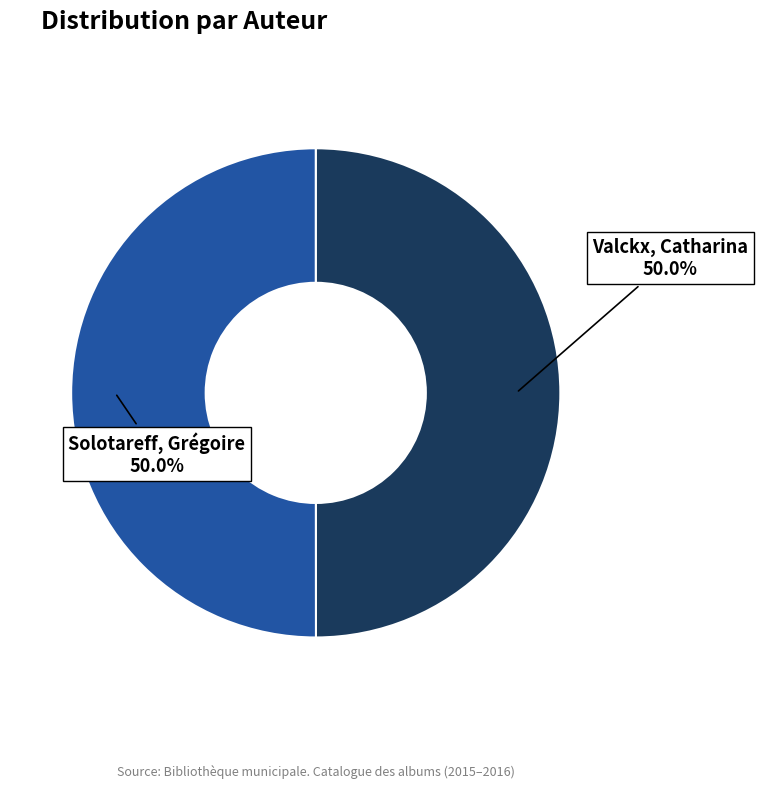

What percentage is NOT represented by Valckx, Catharina?

50.0%